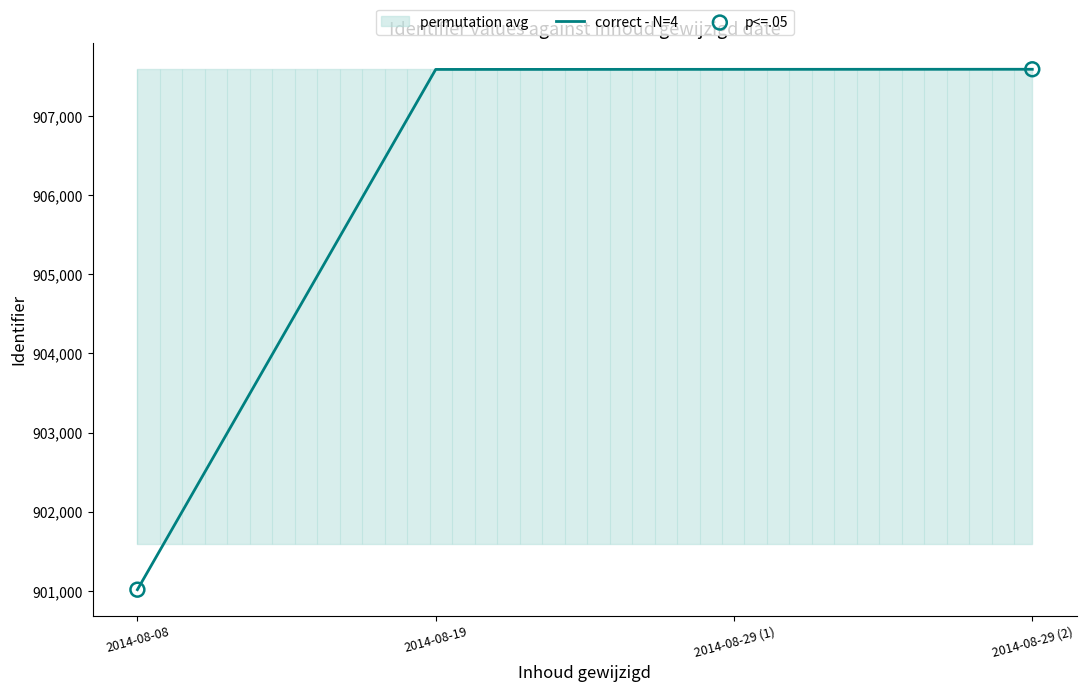

Which category has the lowest value in the correct - N=4 series?

2014-08-08